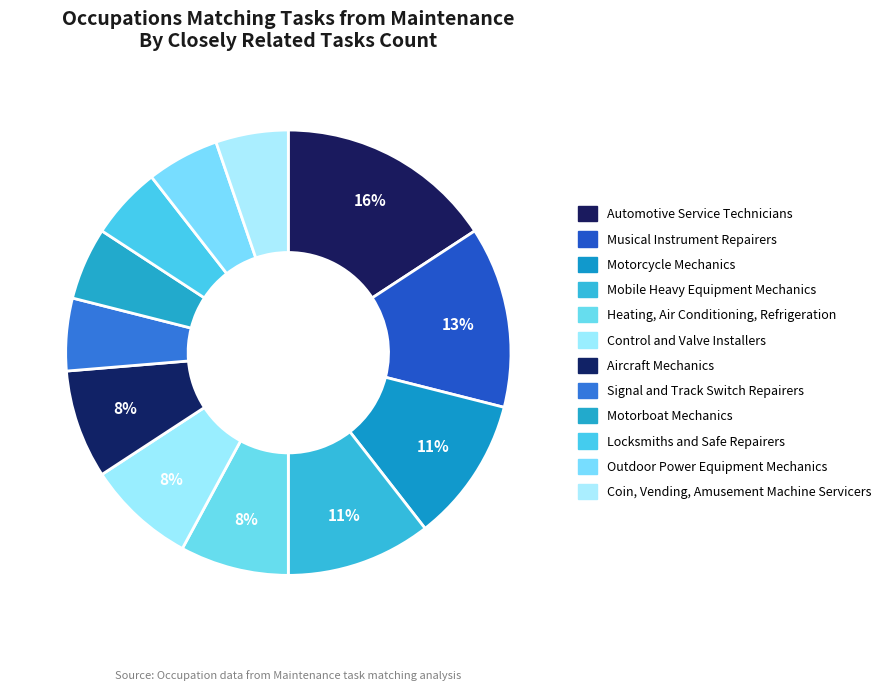

How many segments does this pie chart have?

12